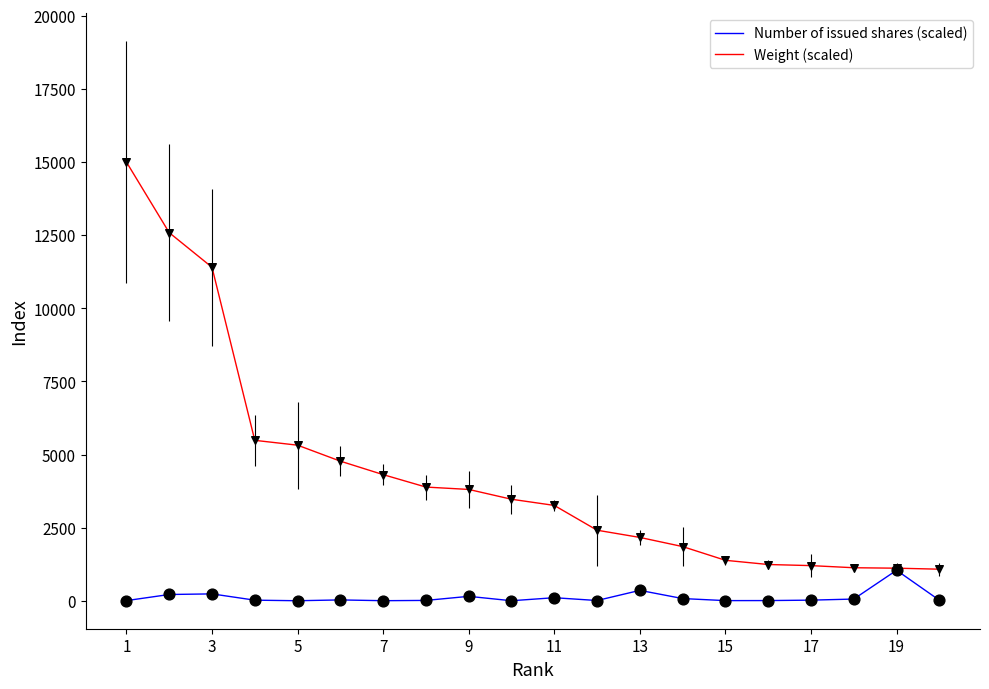

What is the highest value of the Weight (scaled) series?

15000.0